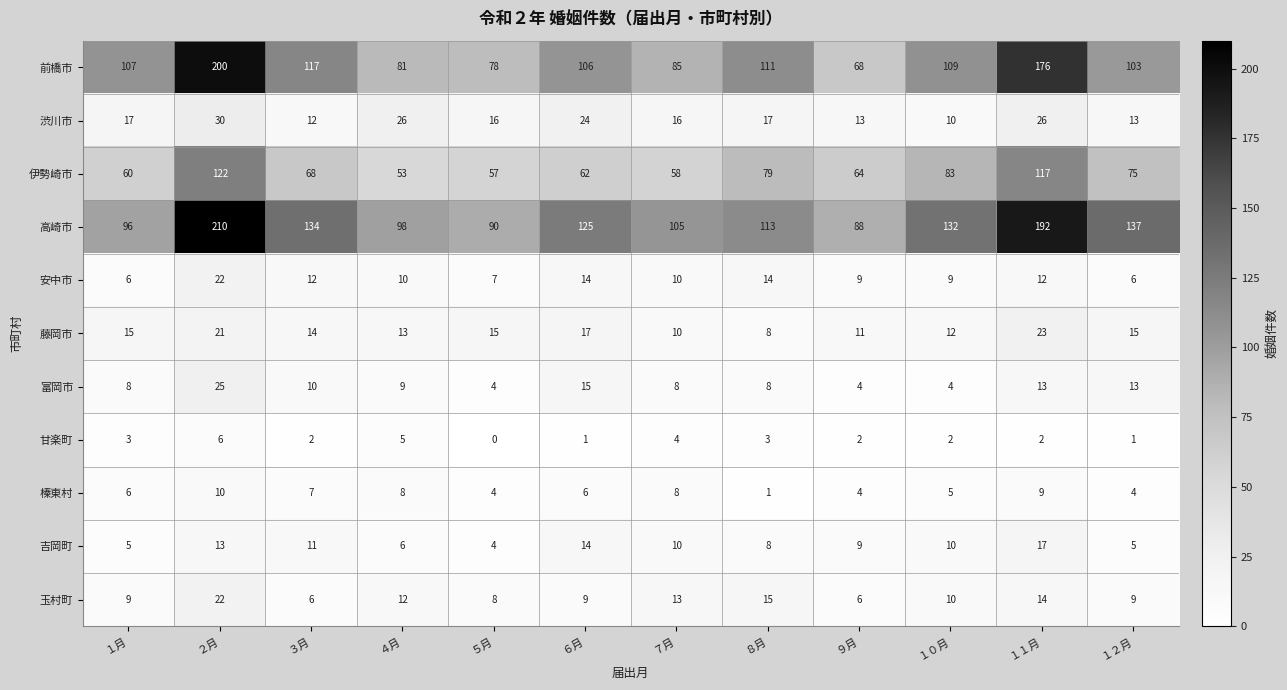

At which label does 安中市 first exceed 10?

２月